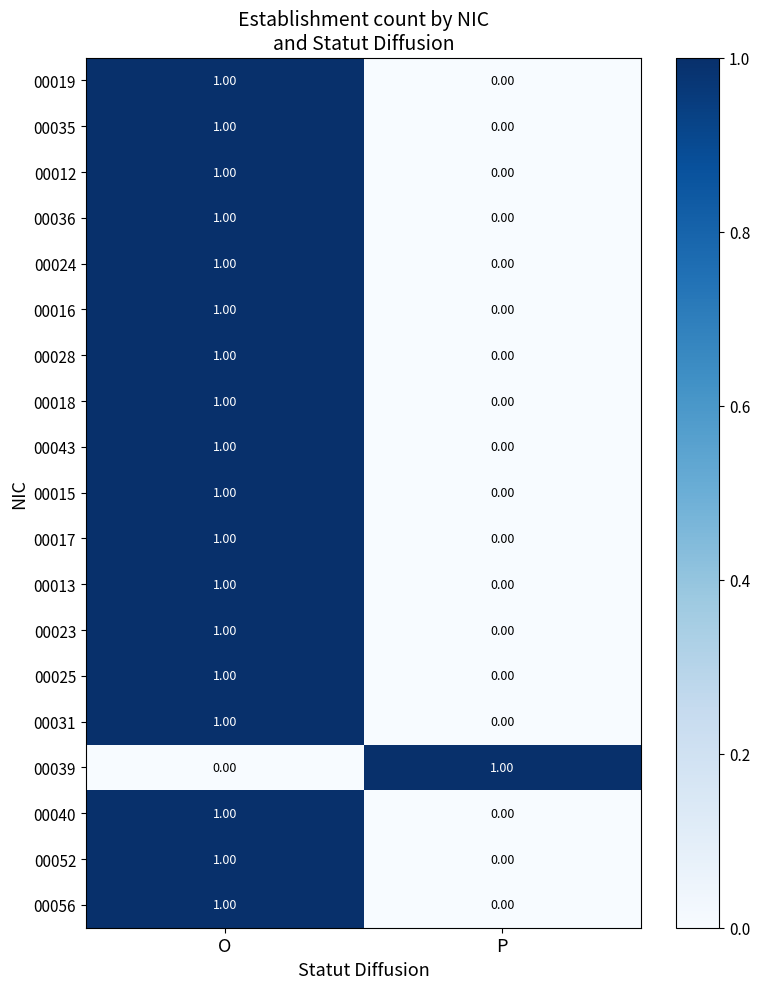

Rank the categories by 00052 value from highest to lowest.

O, P